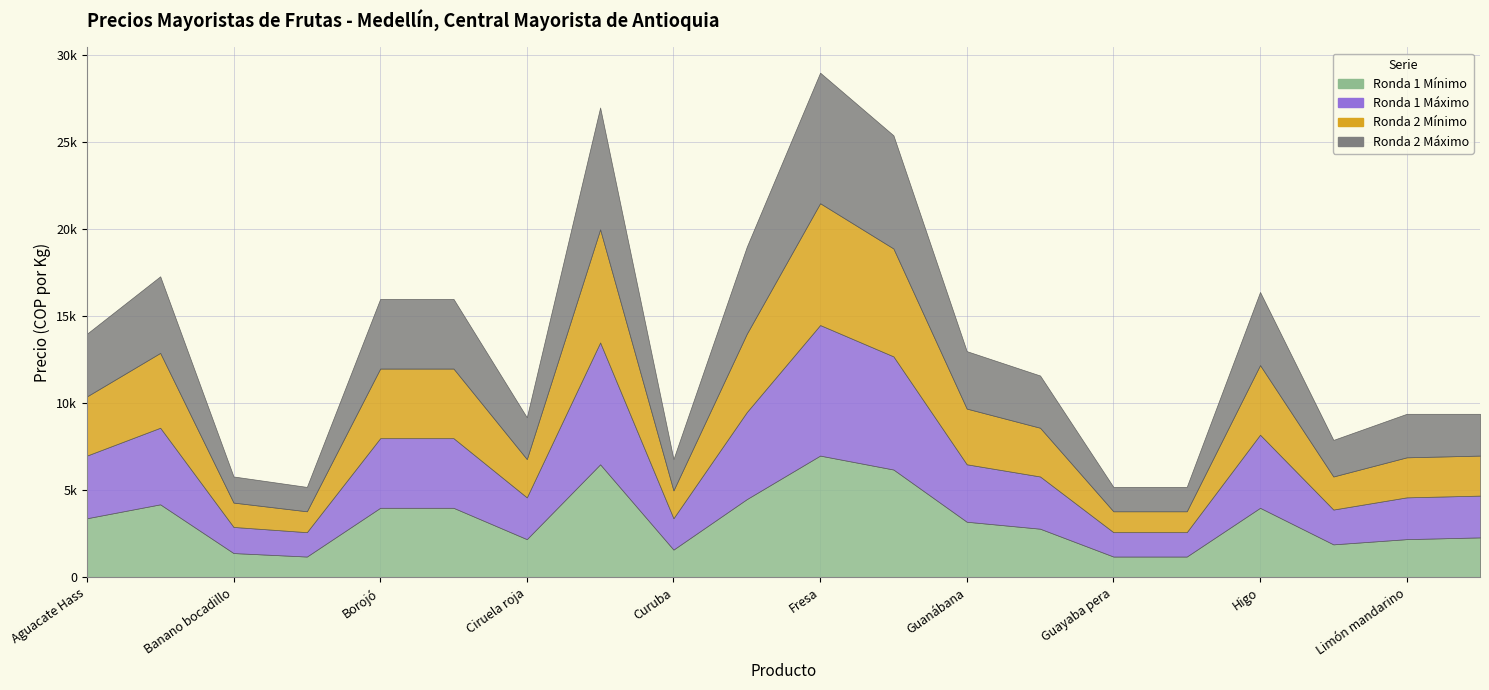

List the labels in order of Ronda 1 Máximo value, largest first.

Fresa, Coco, Granadilla, Durazno nacional, Aguacate papelillo, Higo, Borojó, Breva, Aguacate Hass, Guanábana, Guayaba manzana, Ciruela roja, Limón mandarino, Limón Tahití, Limón común, Curuba, Banano bocadillo, Banano criollo, Guayaba pera, Gulupa